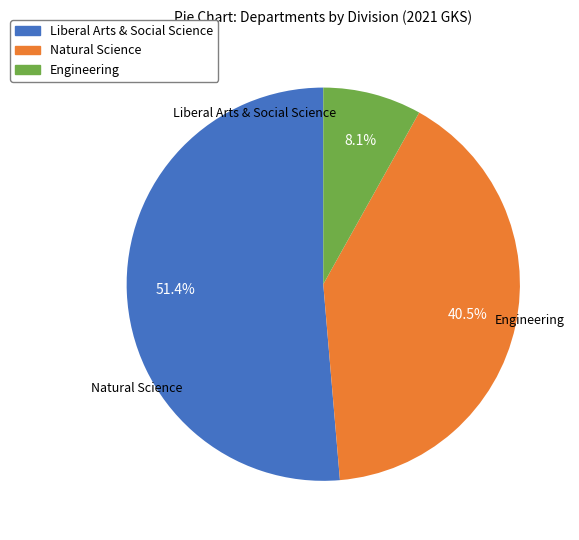

Which slice is the smallest?

Engineering